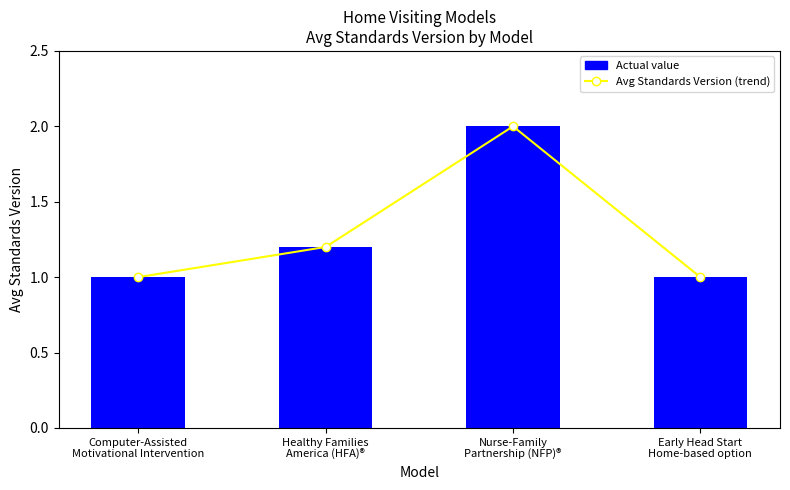

How many data points does each series have?

4